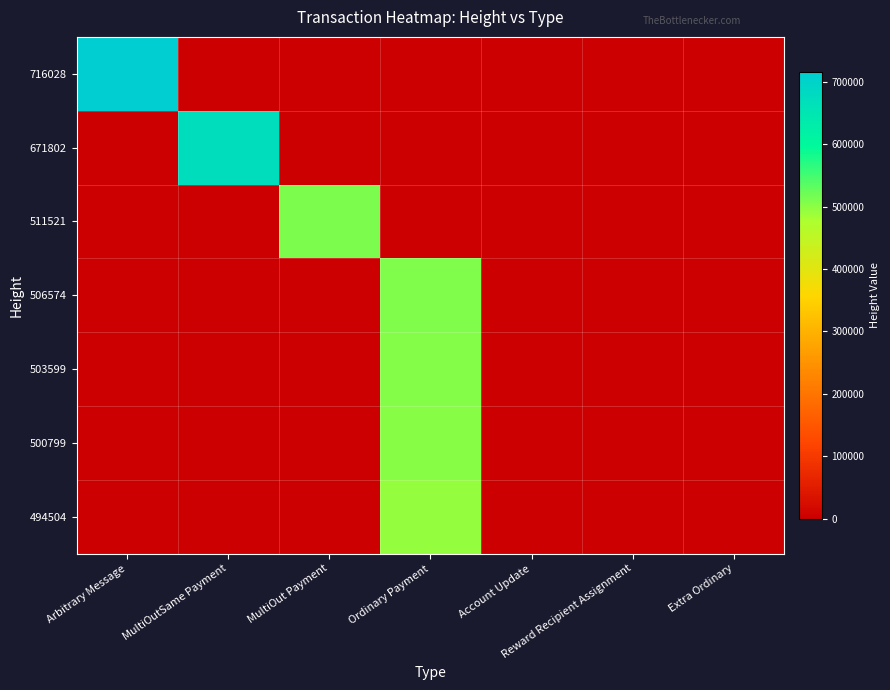

What is the greatest value displayed?

716028